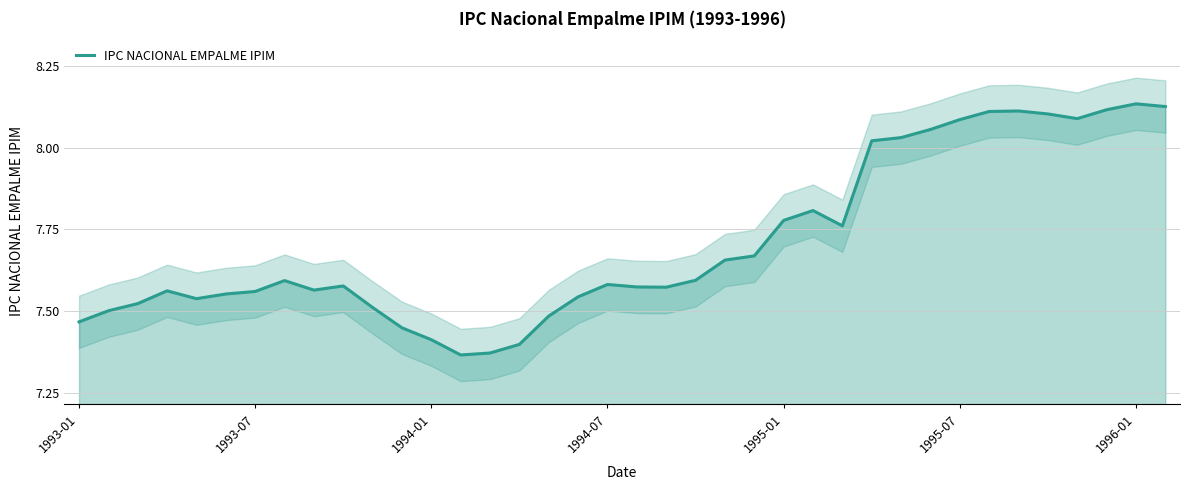

The value of IPC NACIONAL EMPALME IPIM at 1993-01 is 12.3. True or false?

False